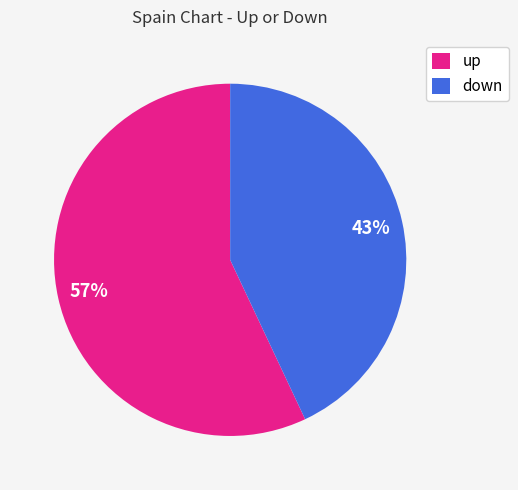

To the nearest percent, what is the average slice percentage?

50%